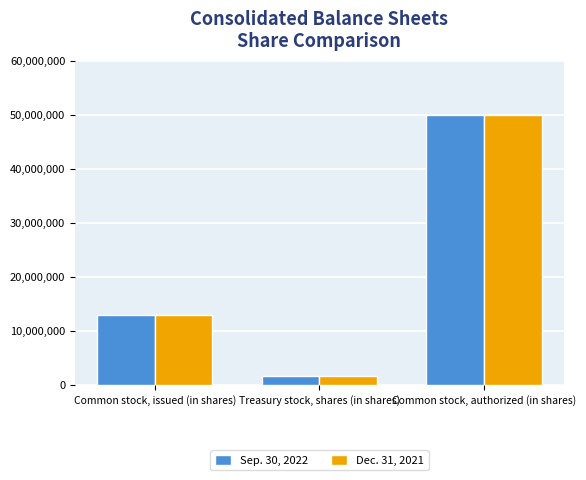

What is the average value of the Sep. 30, 2022 series?

21512096